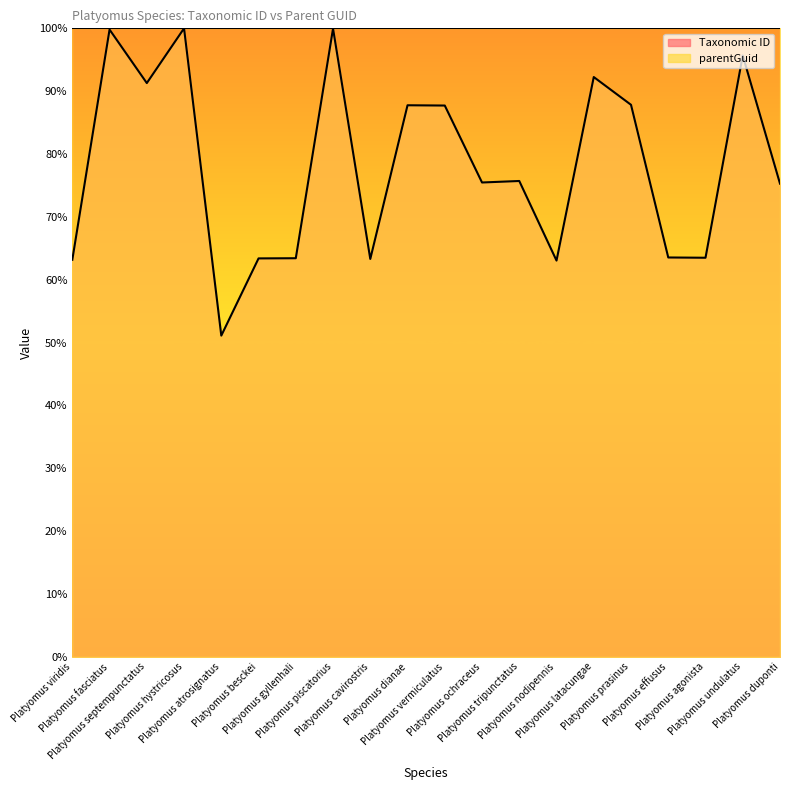

What is the difference between the maximum and minimum values?

48.9